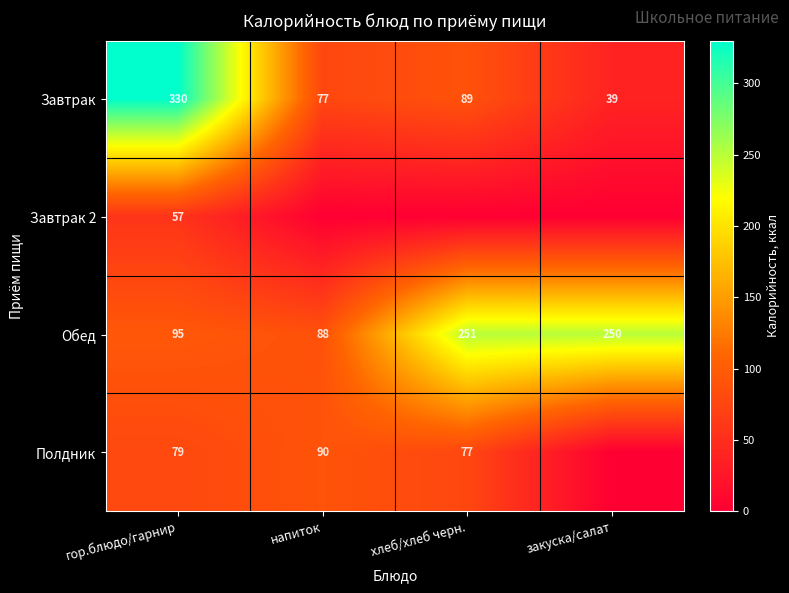

At which label does Обед first exceed 250?

хлеб/хлеб черн.